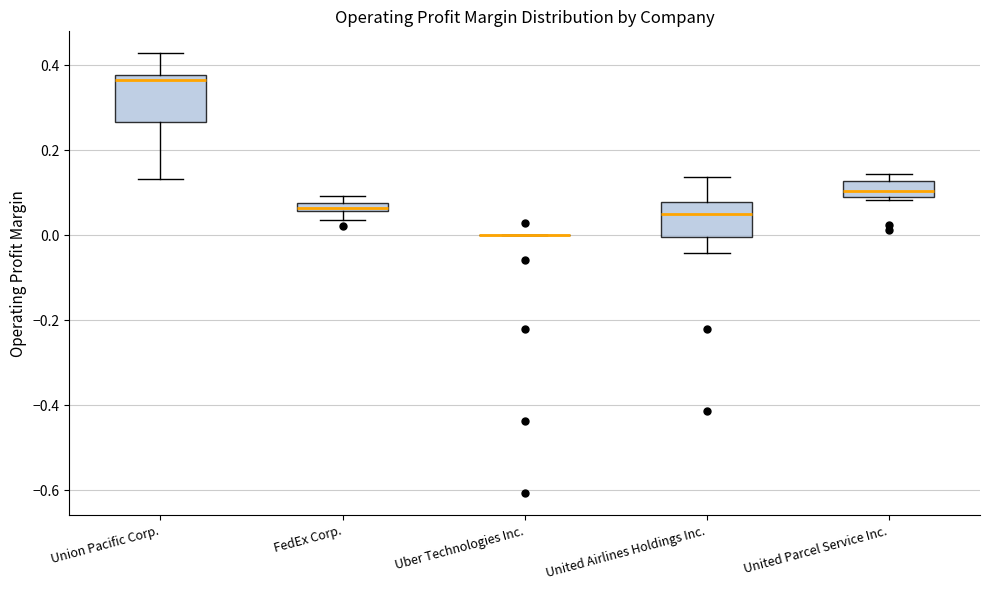

Which box is the tallest, from its lower edge to its upper edge?

Union Pacific Corp.